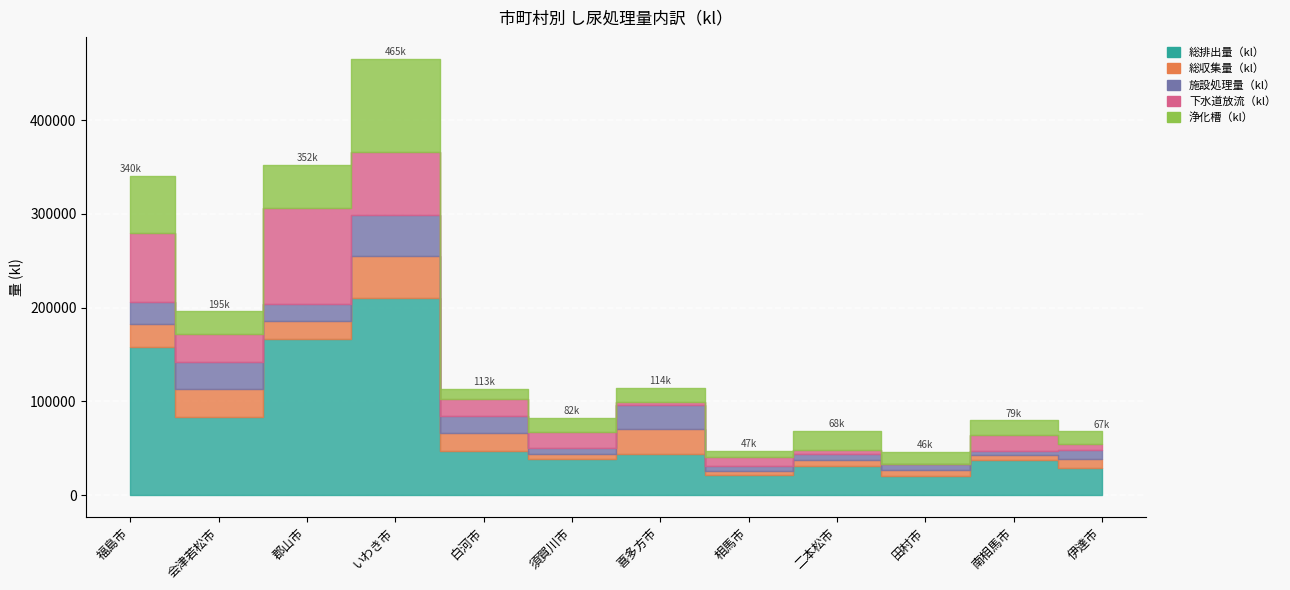

What is the value of the 浄化槽（kl） point at the 3rd from the left?

46066